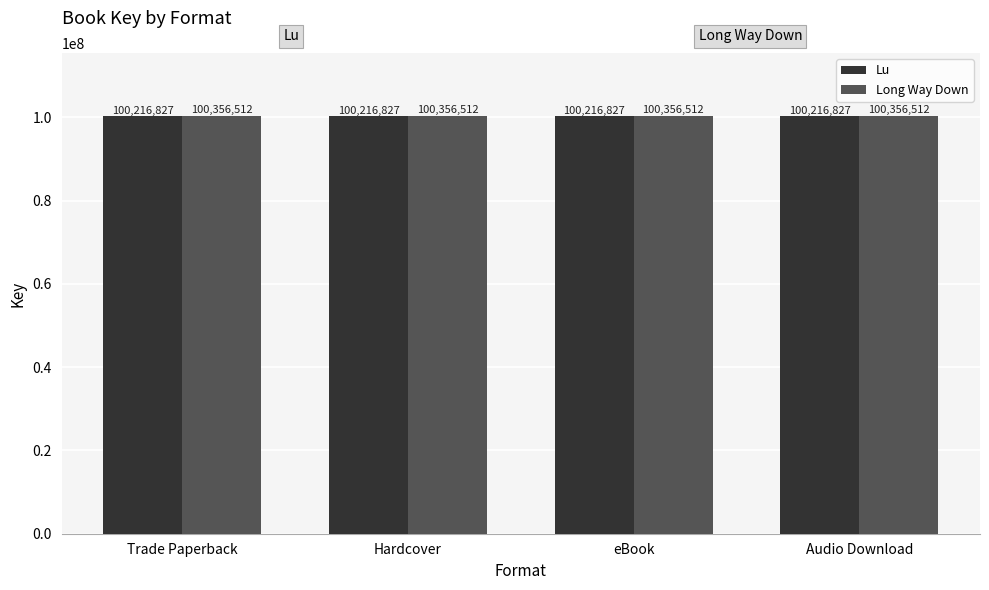

What is the label of the 1st bar from the right?

Audio Download